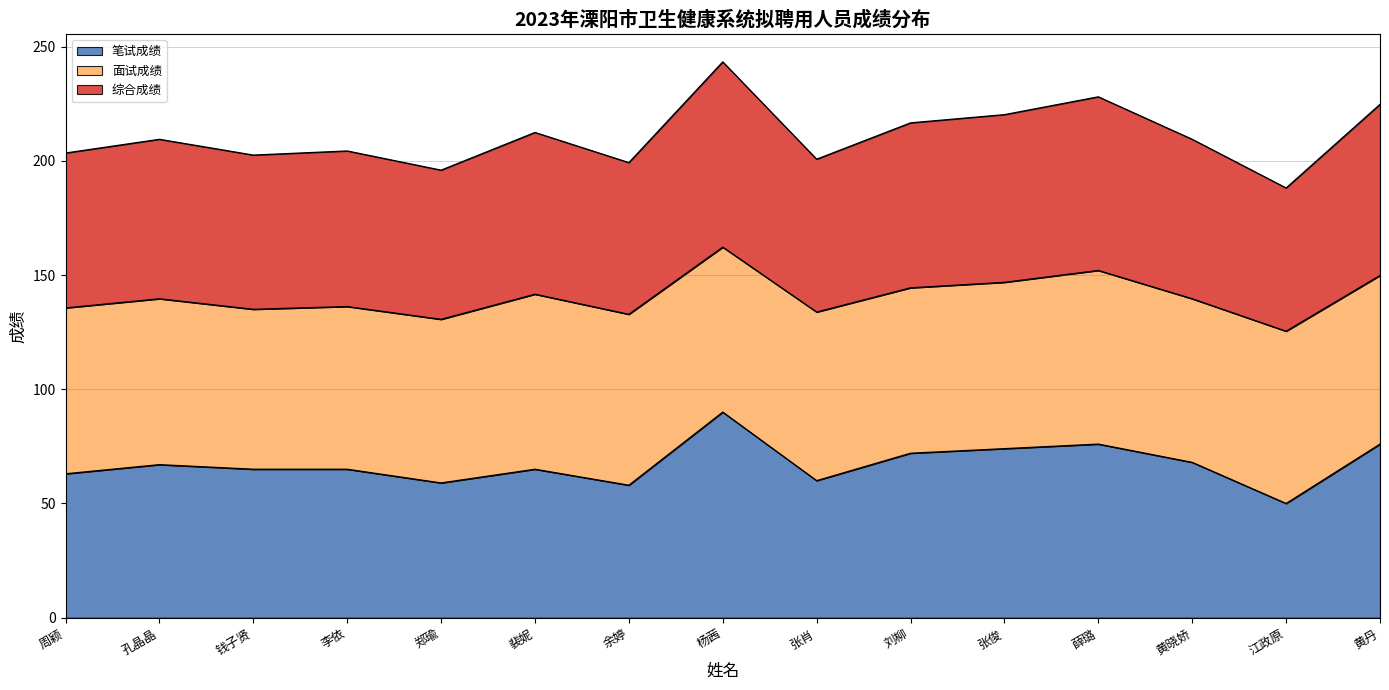

What is the label of the 13th point from the left?

黄晓娇